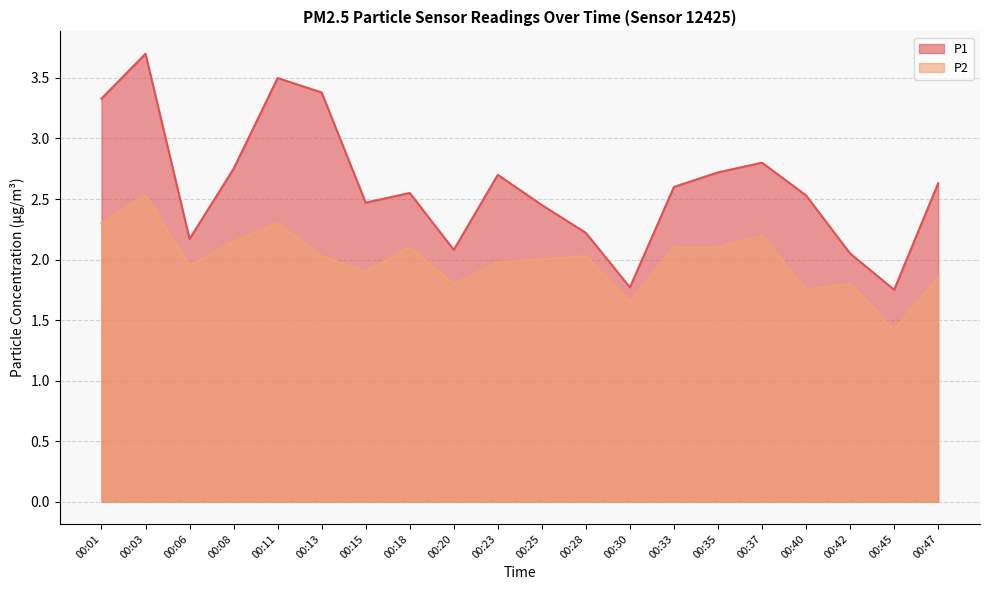

Reading left to right, extract all data points from this chart.

P1: 00:01=3.3	00:03=3.7	00:06=2.2	00:08=2.8	00:11=3.5	00:13=3.4	00:15=2.5	00:18=2.5	00:20=2.1	00:23=2.7	00:25=2.5	00:28=2.2	00:30=1.8	00:33=2.6	00:35=2.7	00:37=2.8	00:40=2.5	00:42=2.0	00:45=1.8	00:47=2.6
P2: 00:01=2.3	00:03=2.5	00:06=1.9	00:08=2.1	00:11=2.3	00:13=2.0	00:15=1.9	00:18=2.1	00:20=1.8	00:23=2.0	00:25=2.0	00:28=2.0	00:30=1.6	00:33=2.1	00:35=2.1	00:37=2.2	00:40=1.8	00:42=1.8	00:45=1.4	00:47=1.9